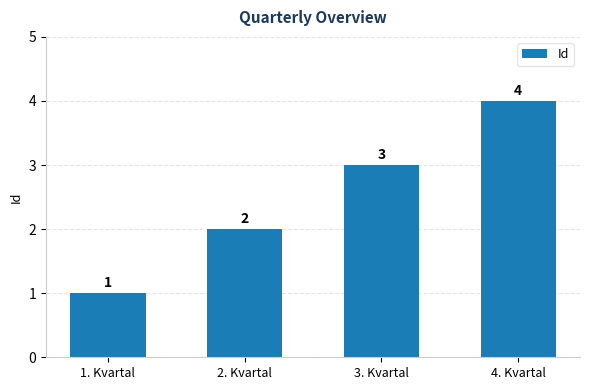

Does the chart contain stacked bars?

No